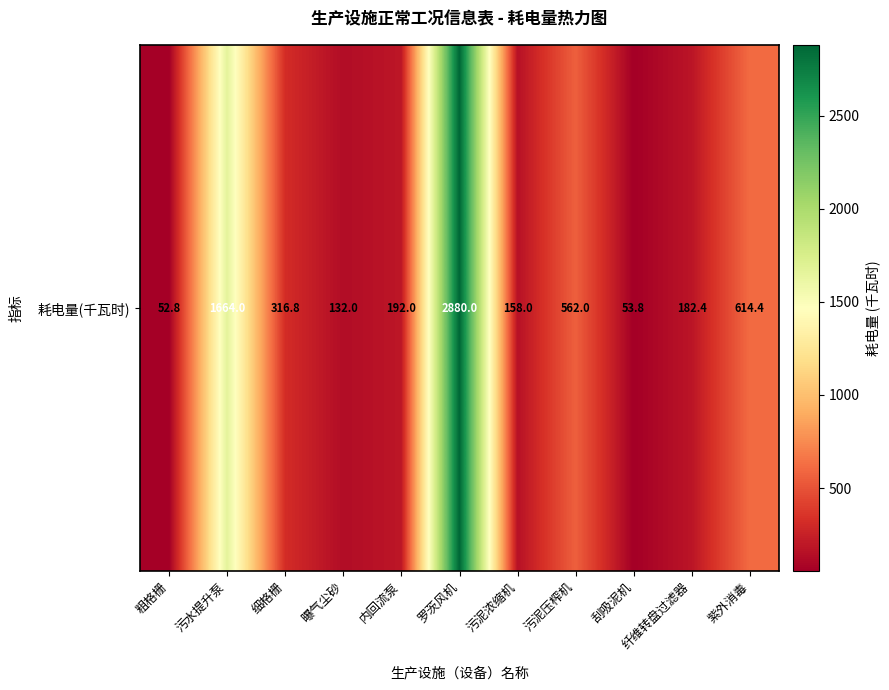

Approximately how many times larger is the value at 污水提升泵 compared to 刮吸泥机?

31.0